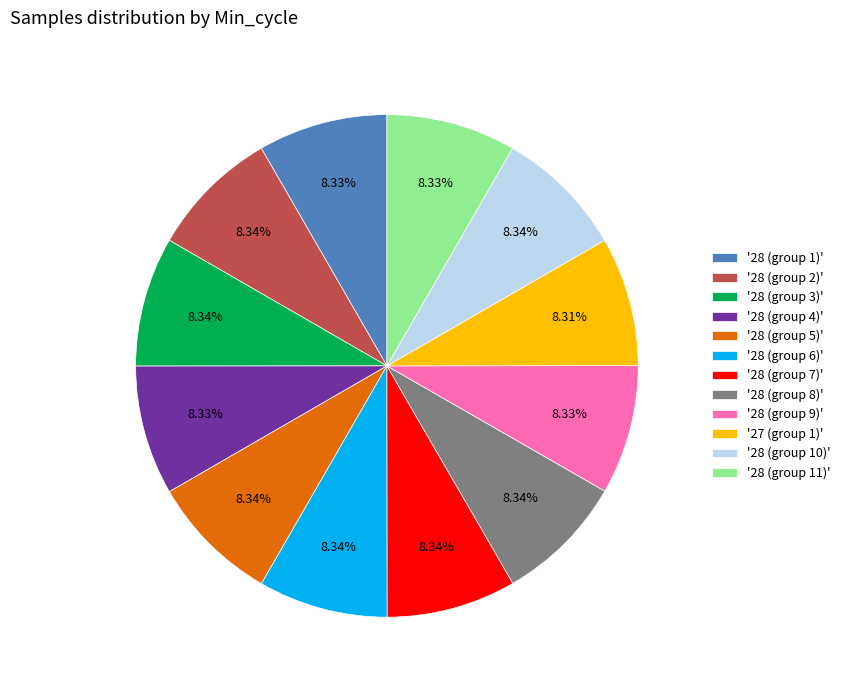

What is the ratio of the value at '28 (group 3)' to the value at '28 (group 2)'?

1.0